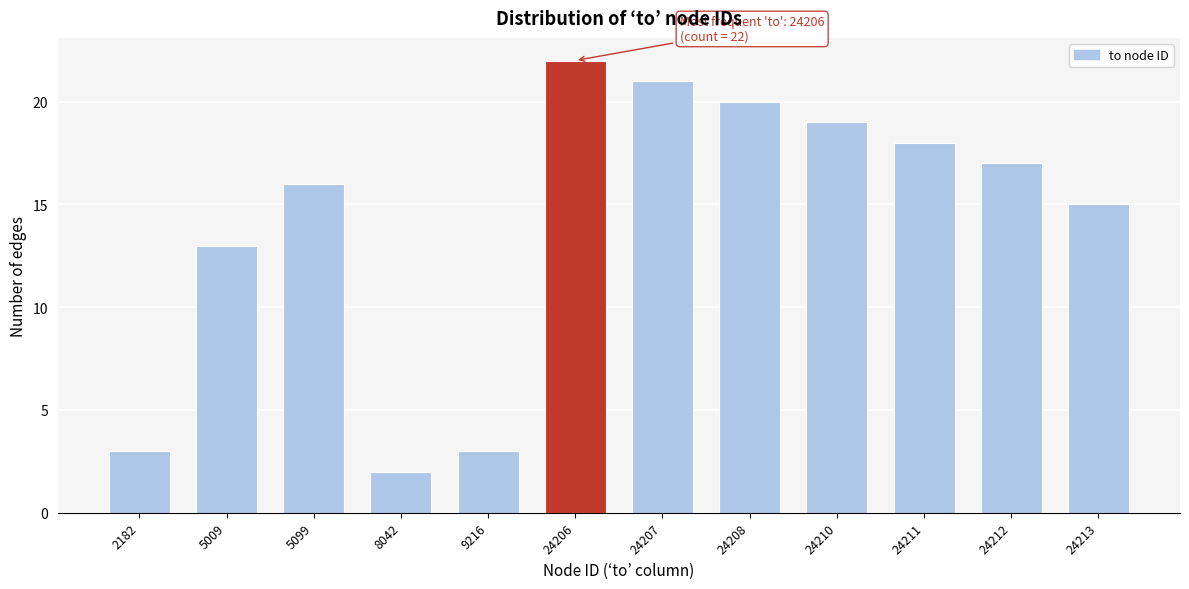

Reading right to left, transcribe all the data shown in this chart.

24213=15	24212=17	24211=18	24210=19	24208=20	24207=21	24206=22	9216=3	8042=2	5099=16	5009=13	2182=3